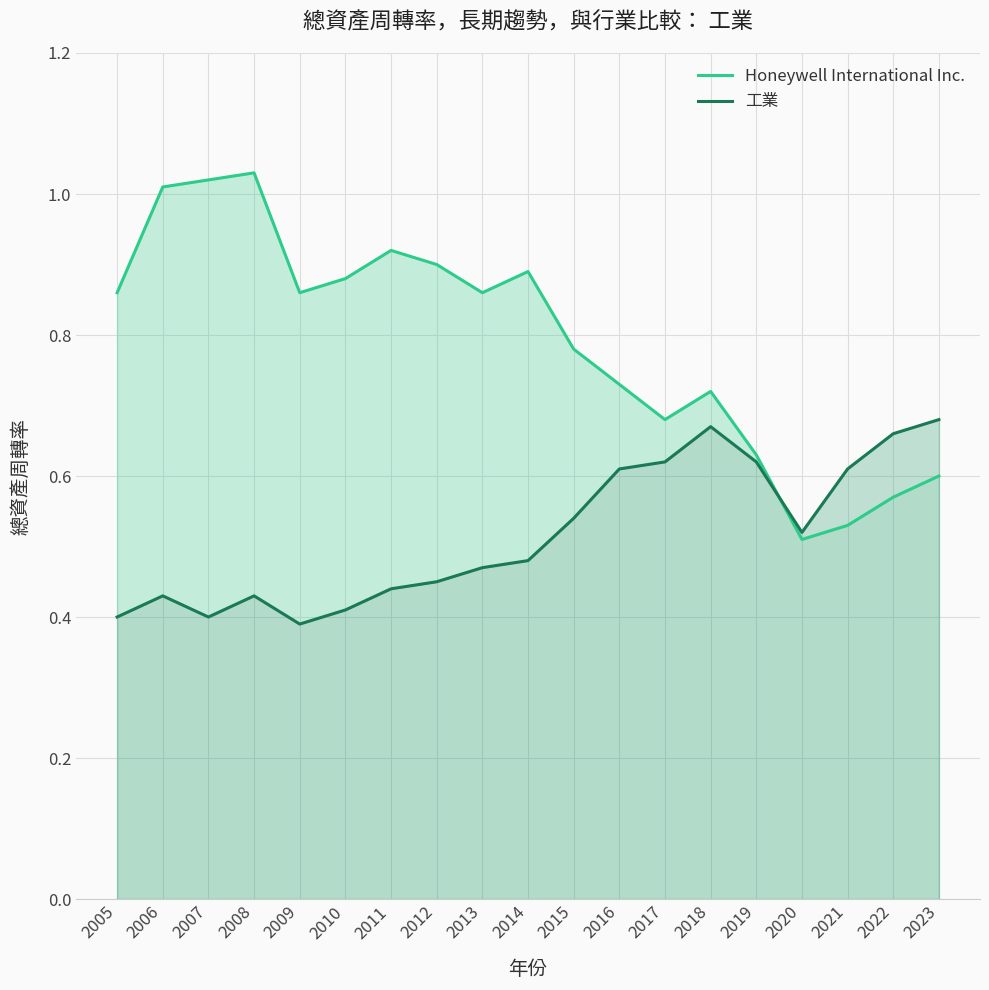

True or false: Honeywell International Inc. has a value of 0.5 at 2005.

False